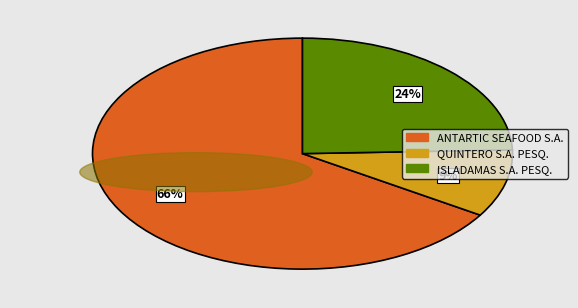

Which category has the smallest portion of the pie?

QUINTERO S.A. PESQ.